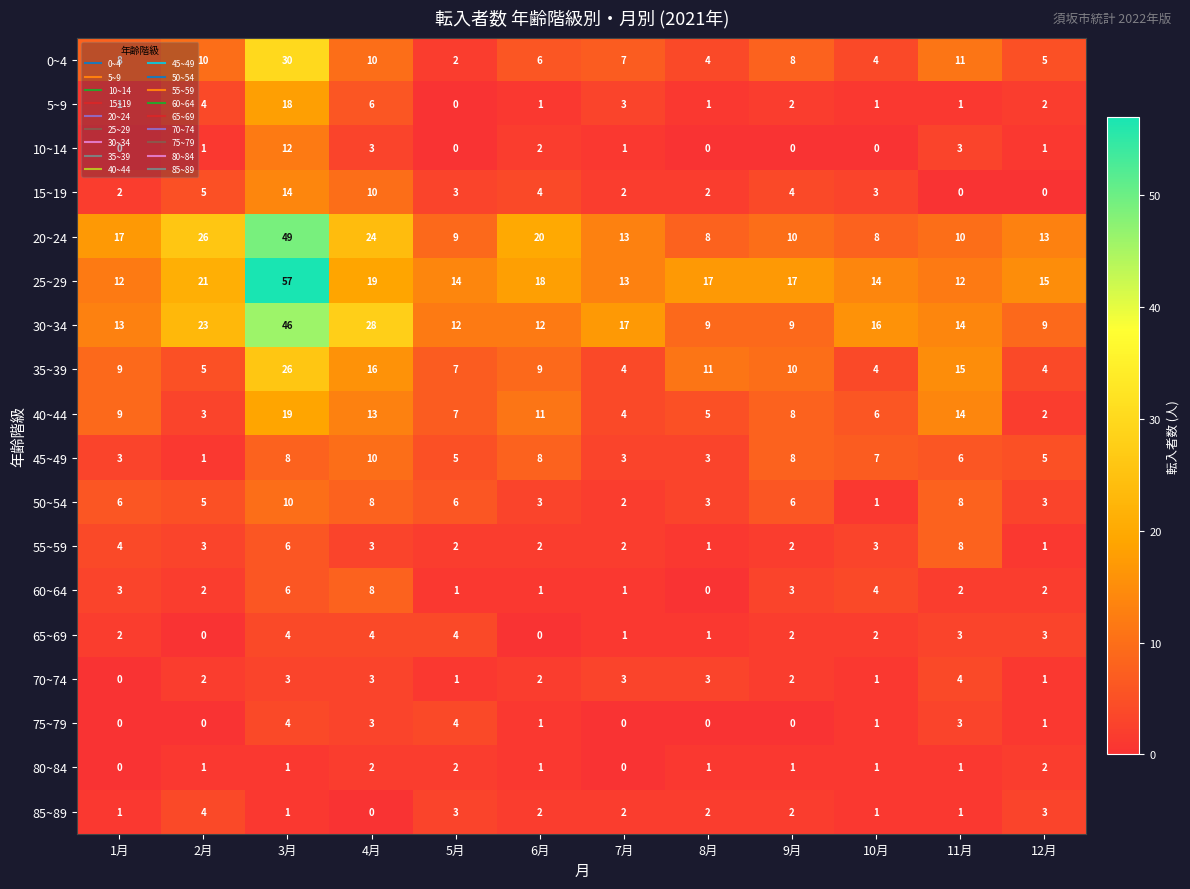

What is the difference between the maximum and minimum values in the 60~64 series?

8